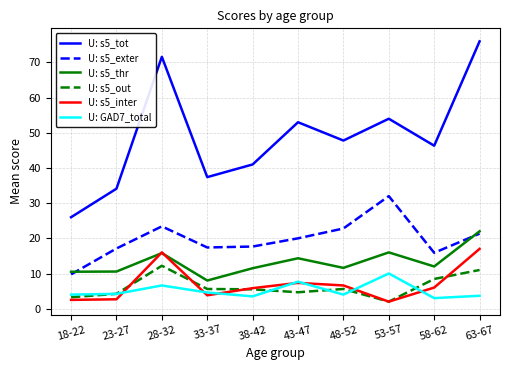

At which category is the sum across all series the highest?

63-67